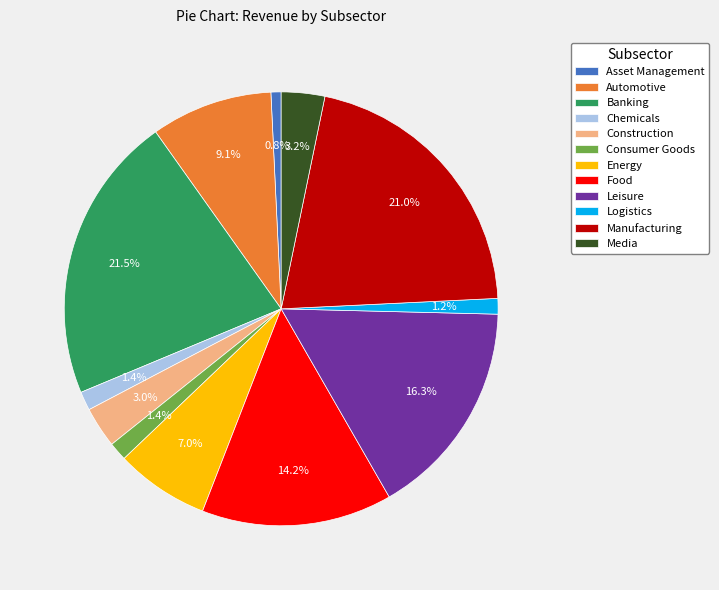

Is there any slice that represents more than half of the pie?

No